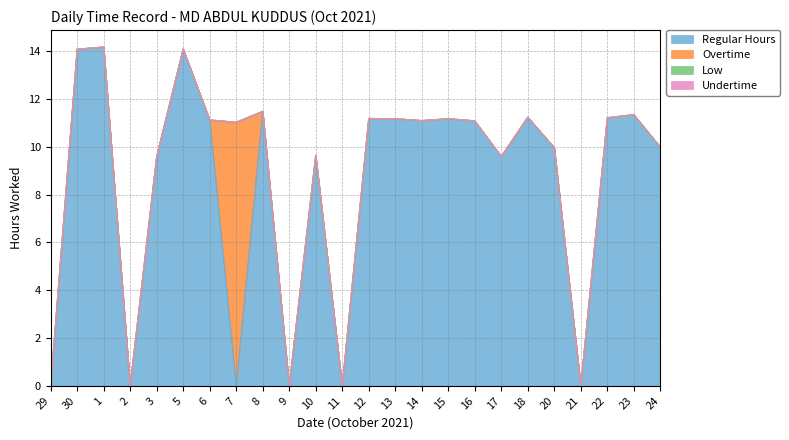

Which series changed the most between 3 and 17?

Regular Hours